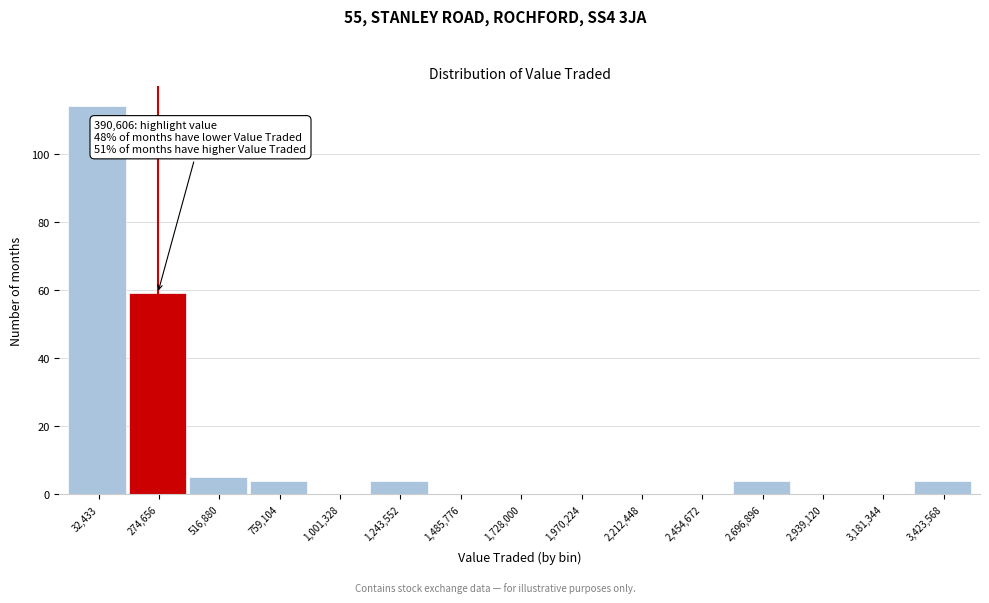

Reading right to left, transcribe all the data shown in this chart.

3,423,568=4	3,181,344=0	2,939,120=0	2,696,896=4	2,454,672=0	2,212,448=0	1,970,224=0	1,728,000=0	1,485,776=0	1,243,552=4	1,001,328=0	759,104=4	516,880=5	274,656=59	32,433=114